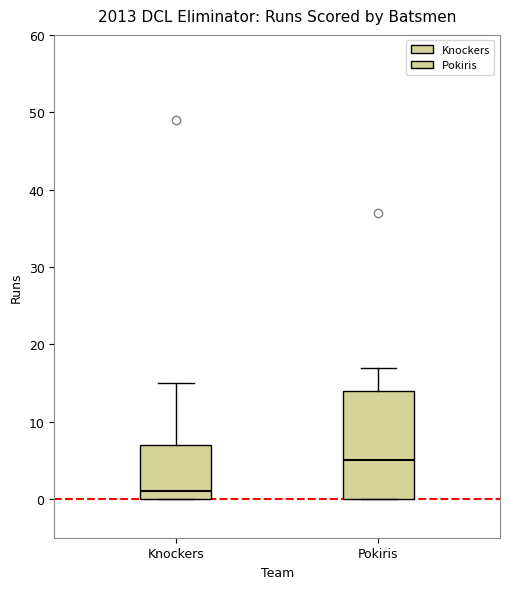

Which box is the tallest, from its lower edge to its upper edge?

Pokiris